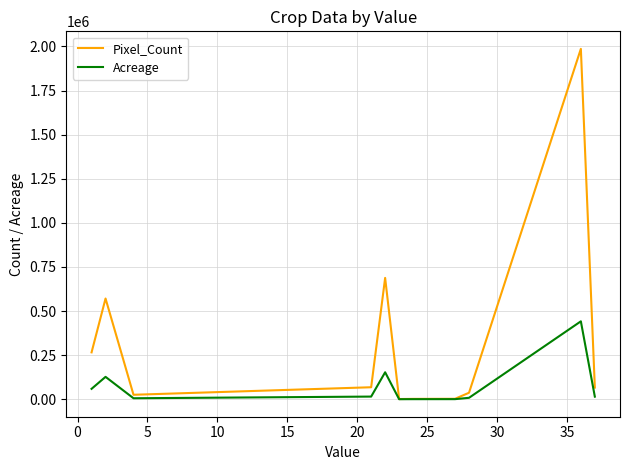

Rank the series by their maximum value, from lowest to highest.

Acreage, Pixel_Count